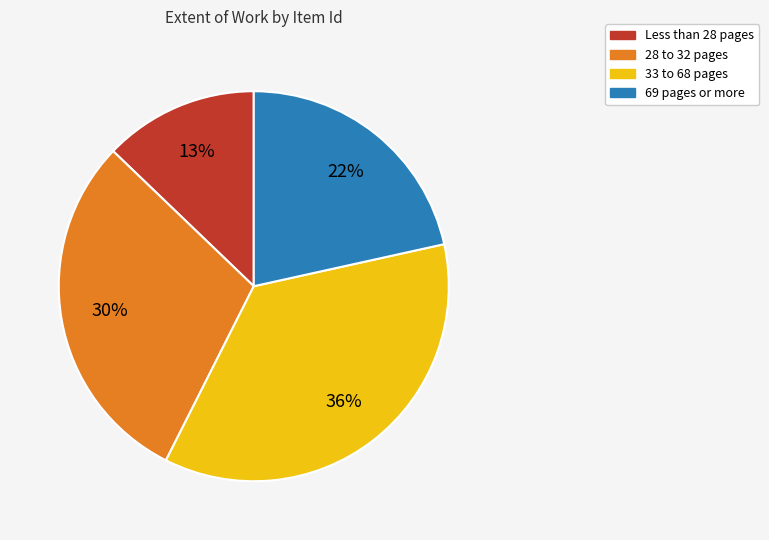

Does any single category account for the majority?

No